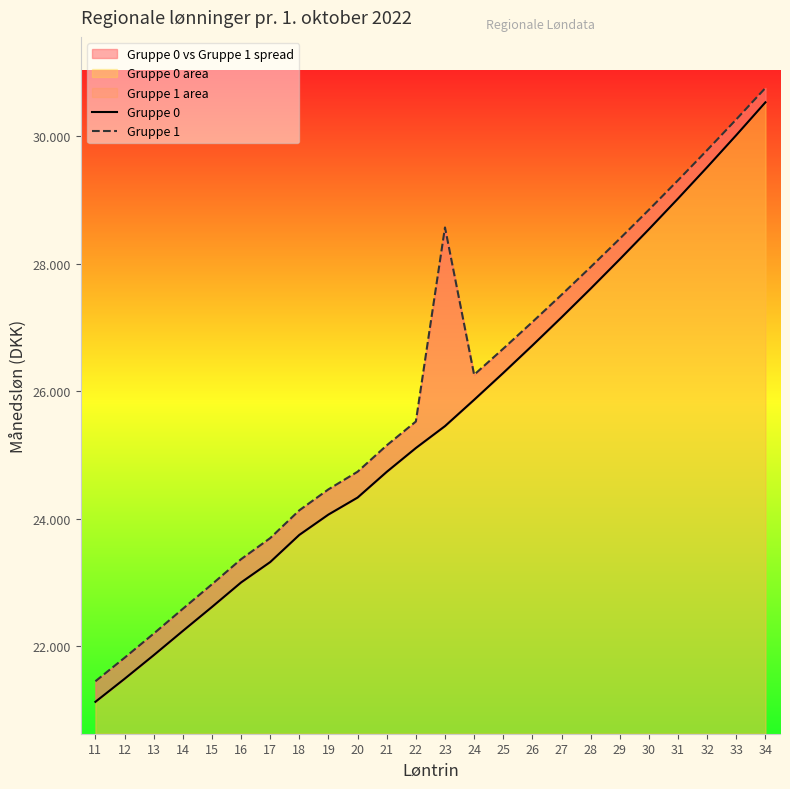

Read the Gruppe 0 value at 21.

24735.4